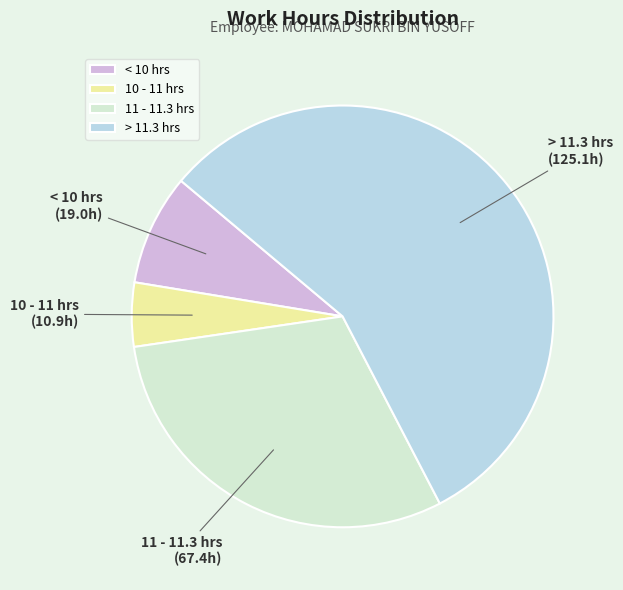

Count the number of slices in the pie.

4